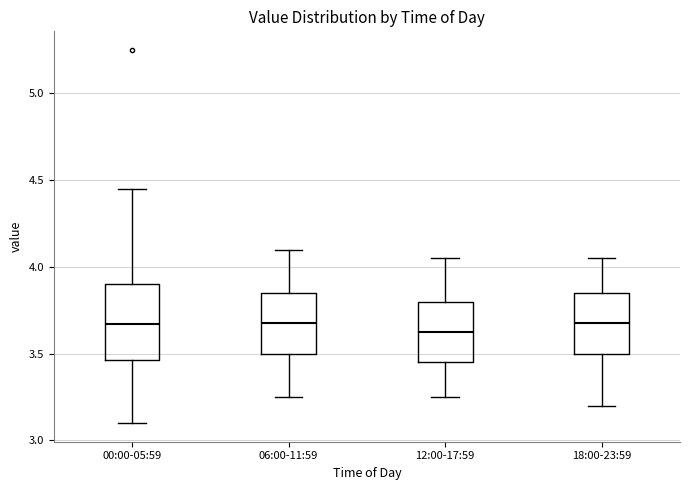

Comparing the boxes themselves (not the whiskers), which one is the tallest?

00:00-05:59